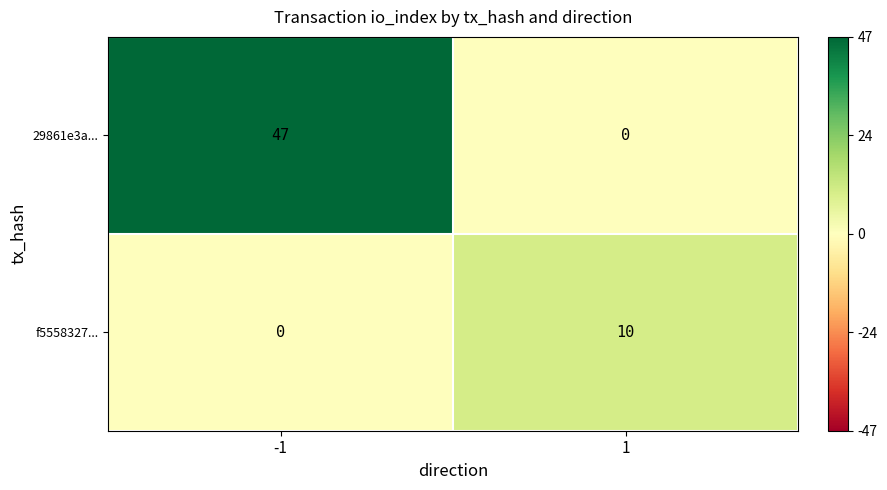

What is the average value of the f5558327... series?

5